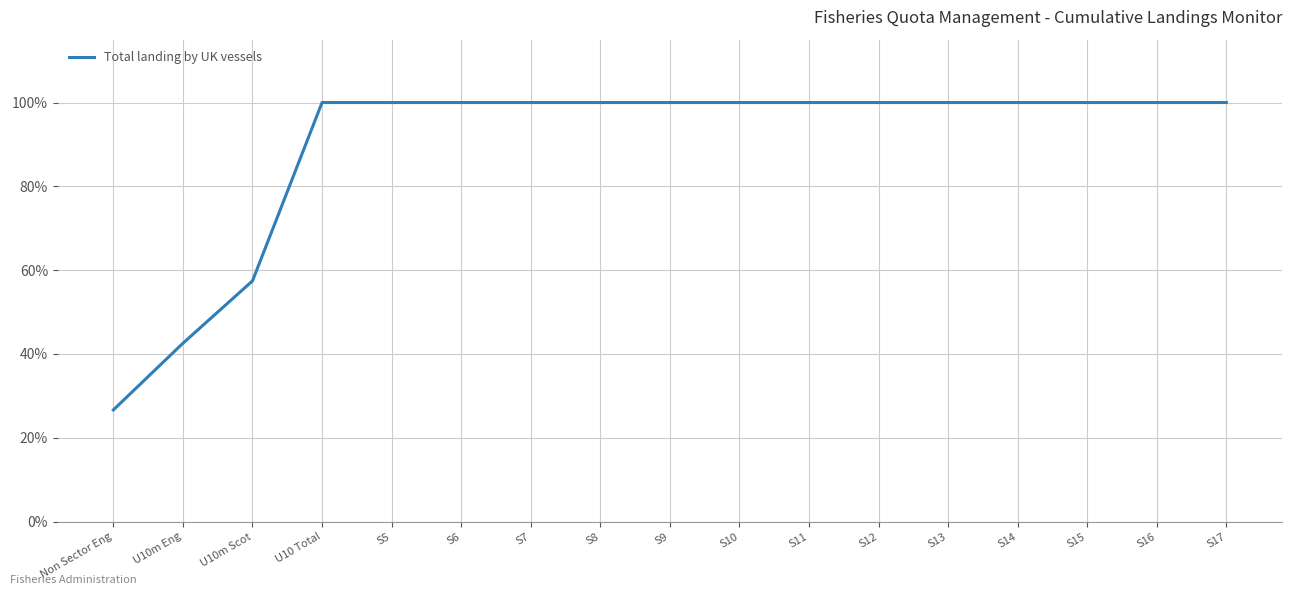

Does the chart have visible grid lines?

Yes